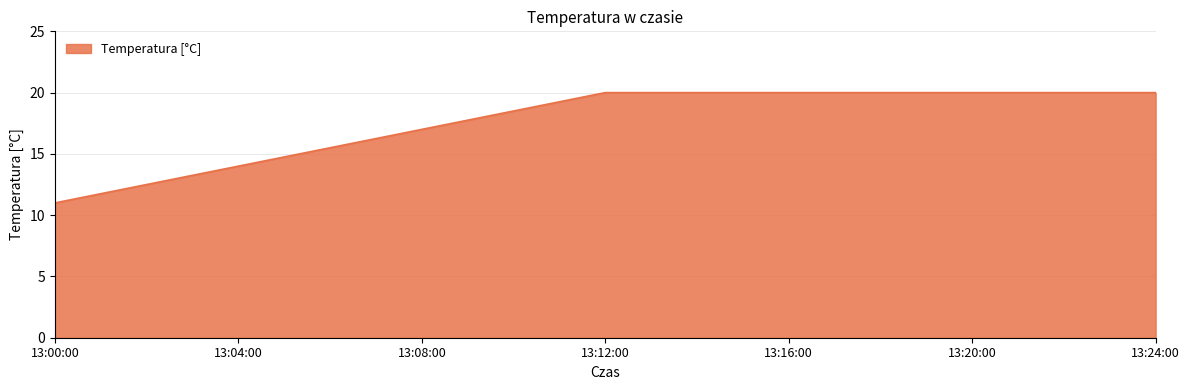

What position from the right is 13:00:00?

7